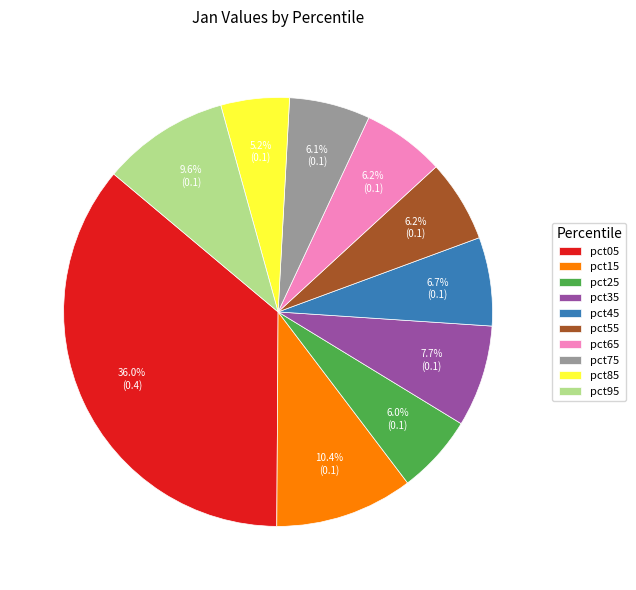

Which has a higher value, pct25 or pct95?

pct95